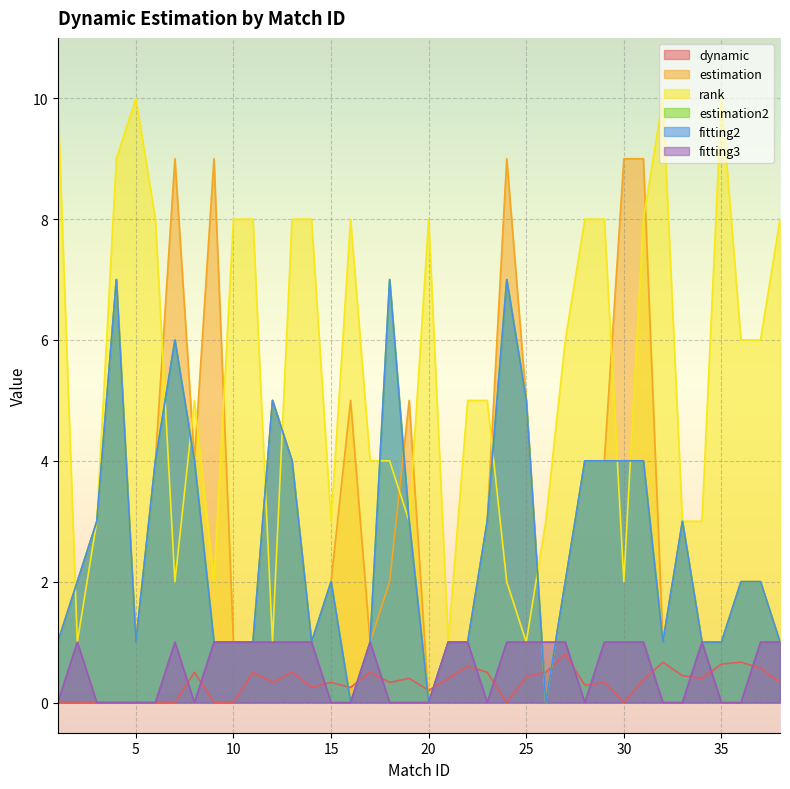

Which category has the lowest value in the fitting2 series?

16